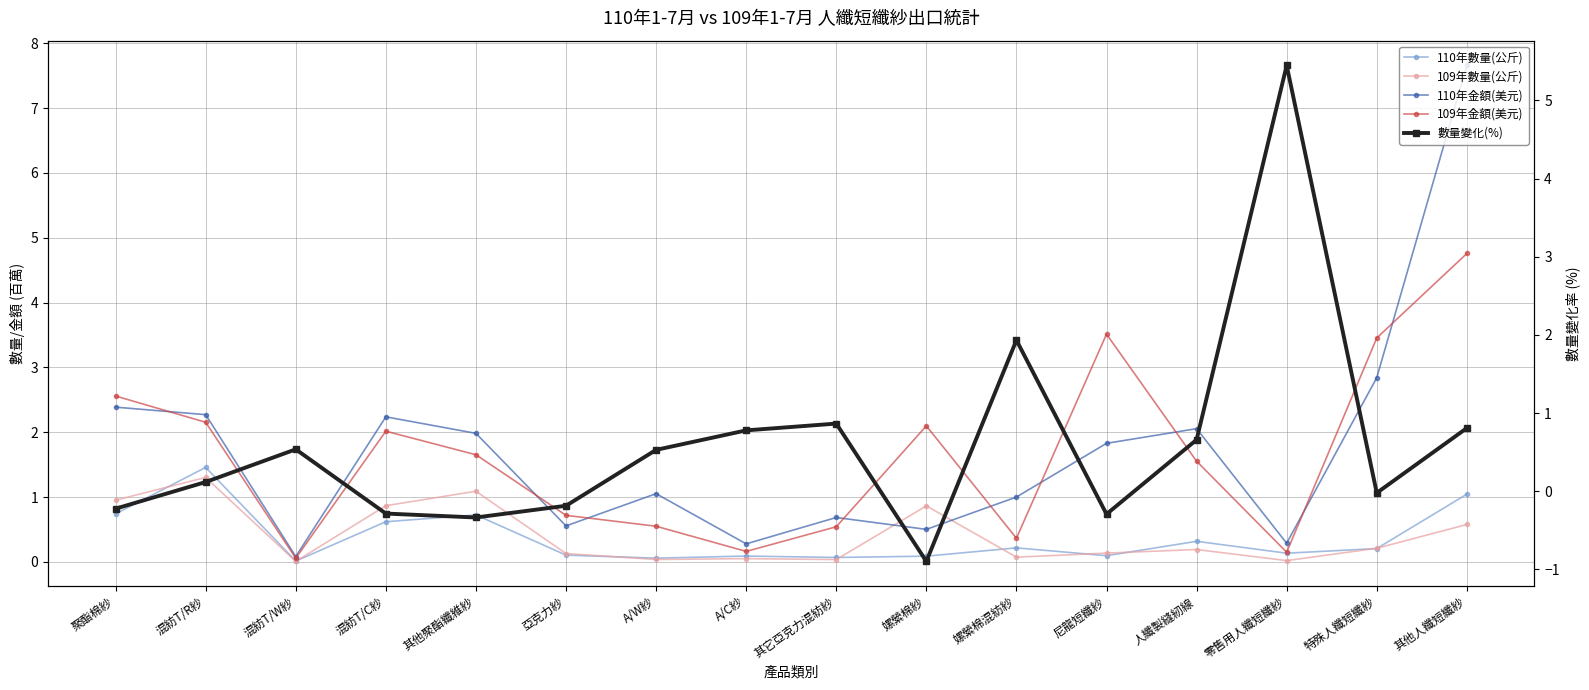

Which series changed the most between 亞克力紗 and 尼龍短纖紗?

109年金額(美元)